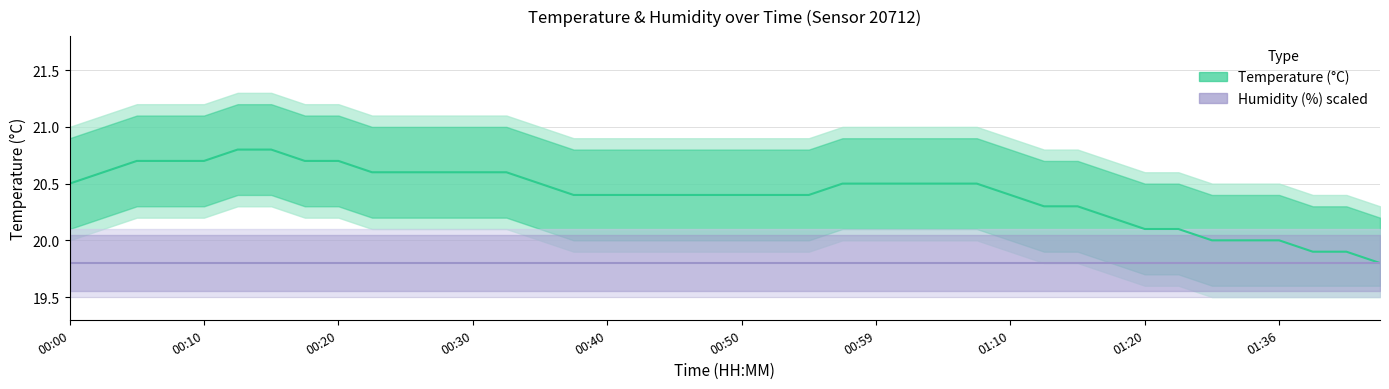

What is the average value?

20.4